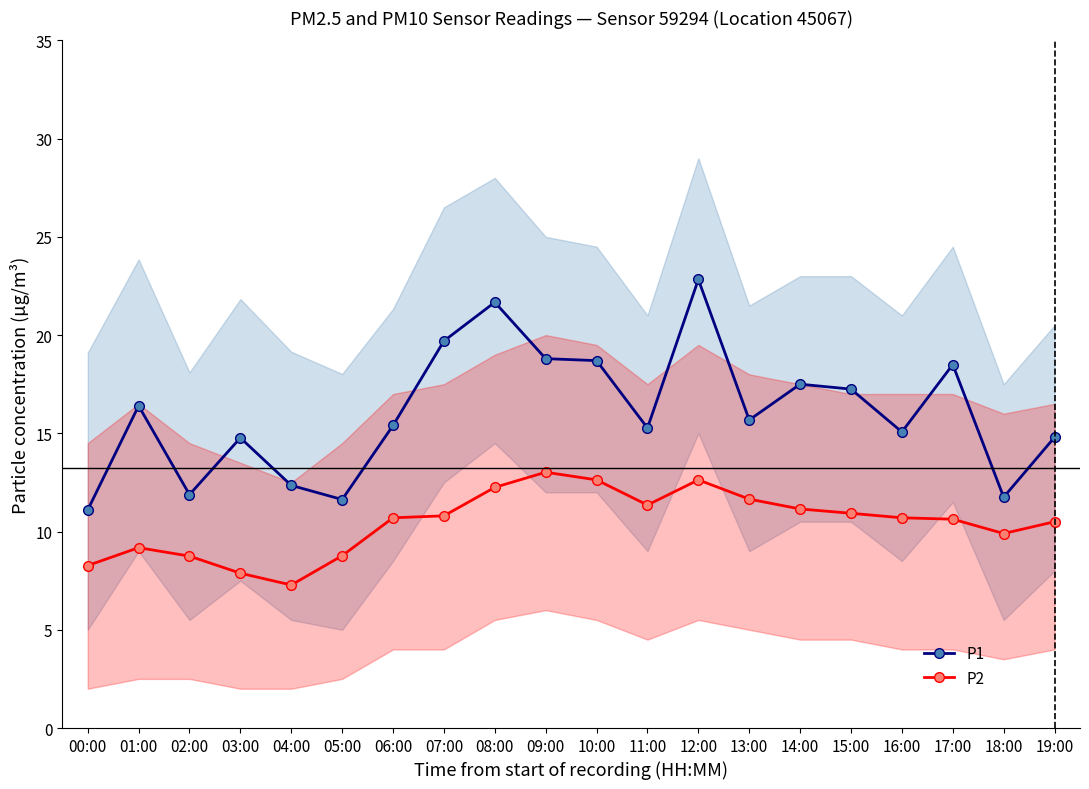

True or false: P2 and P1 intersect in this chart.

False